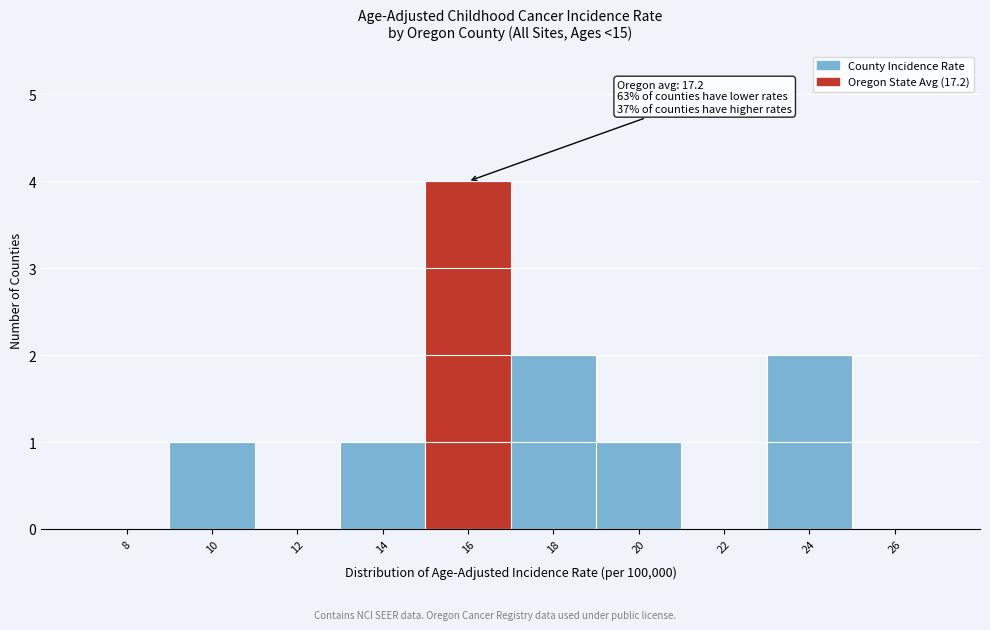

Reading left to right, extract all data points from this chart.

8=0	10=1	12=0	14=1	16=4	18=2	20=1	22=0	24=2	26=0